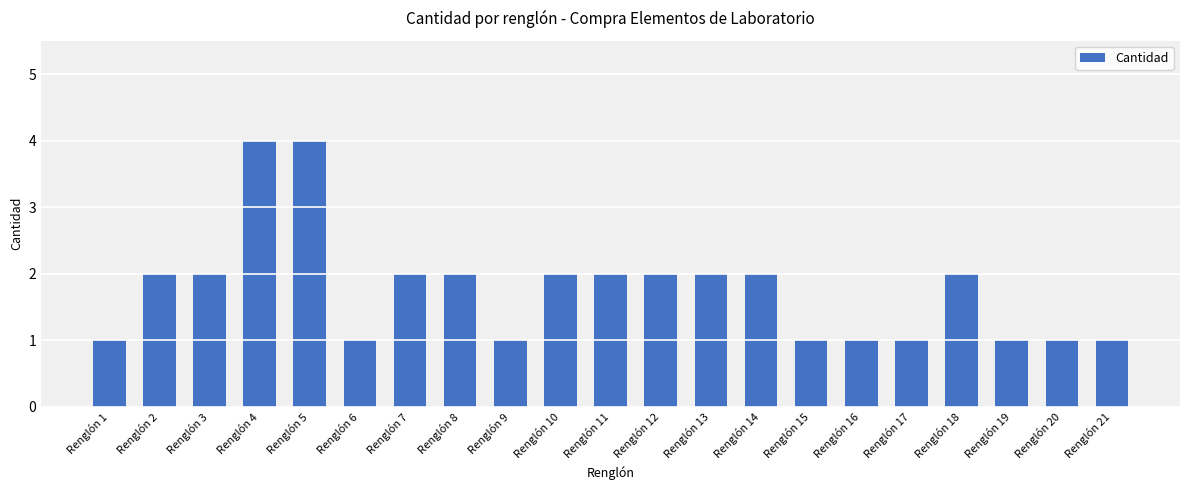

How many categories are shown in the chart?

21